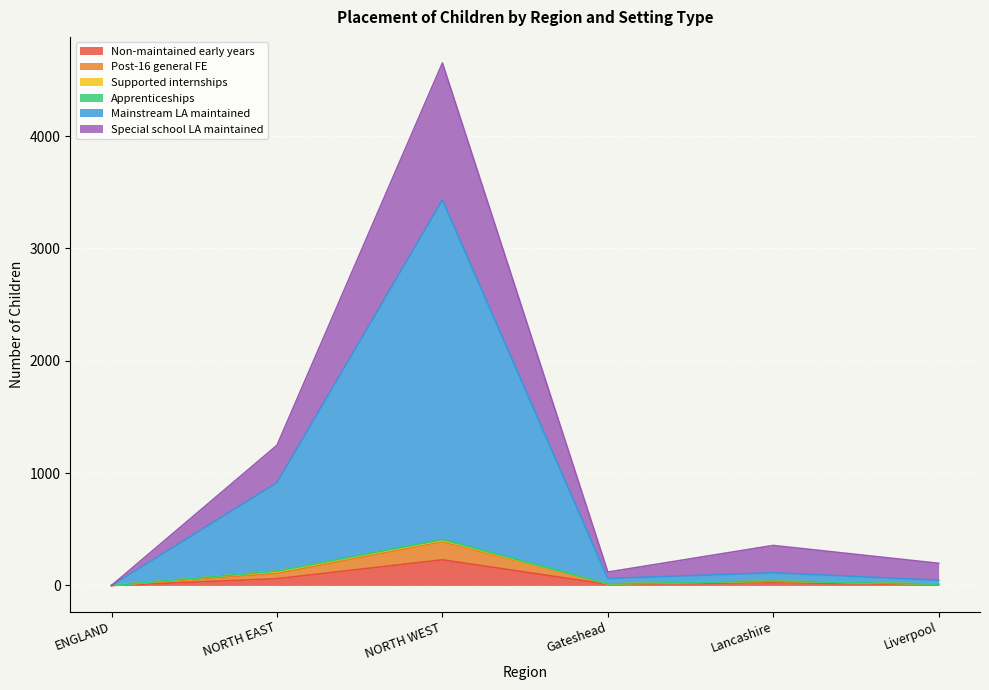

At which category is the sum across all series the highest?

NORTH WEST